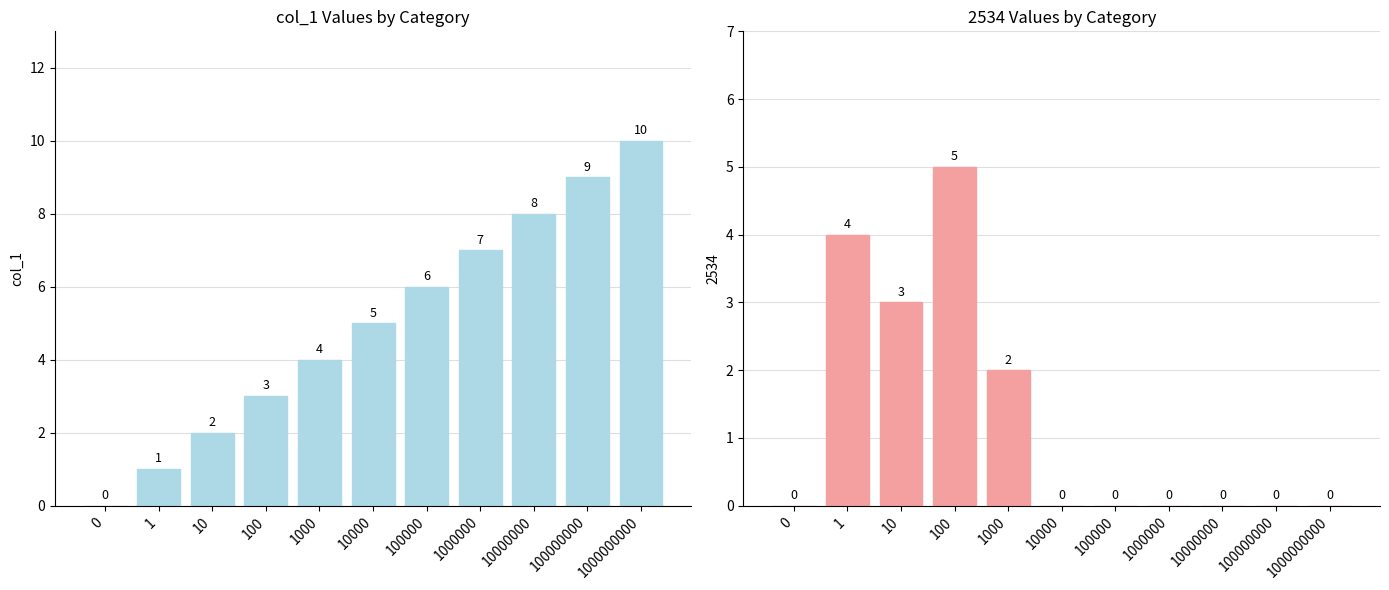

What is the difference between the maximum and minimum values?

10